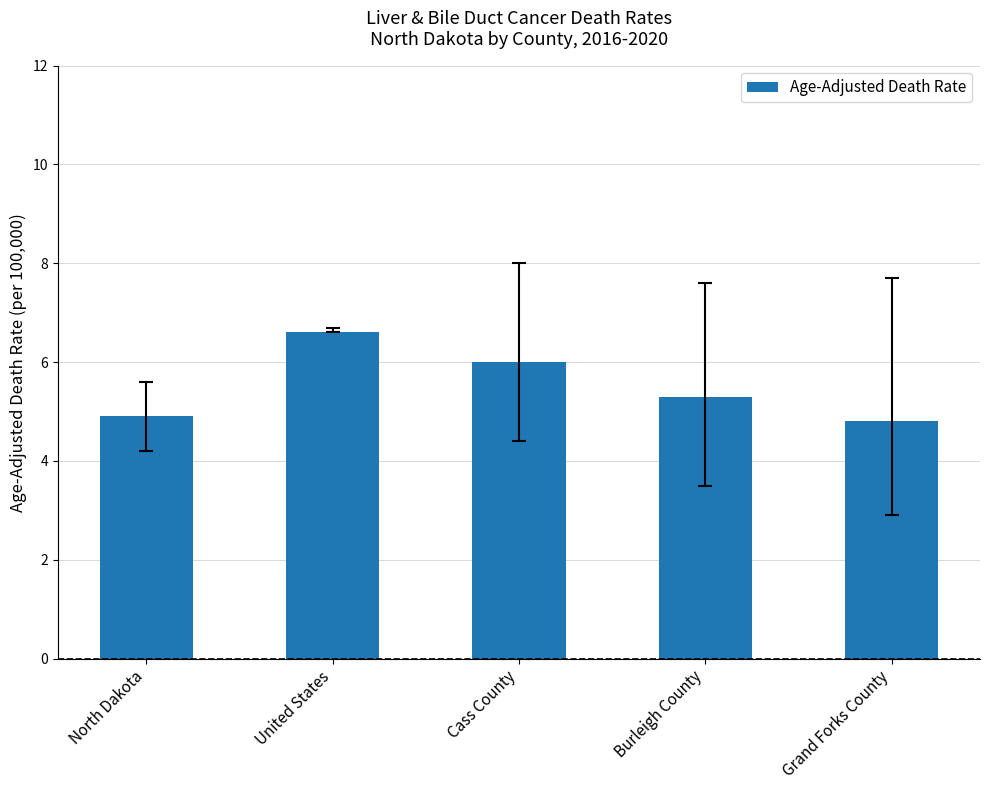

How many values exceed 5?

3